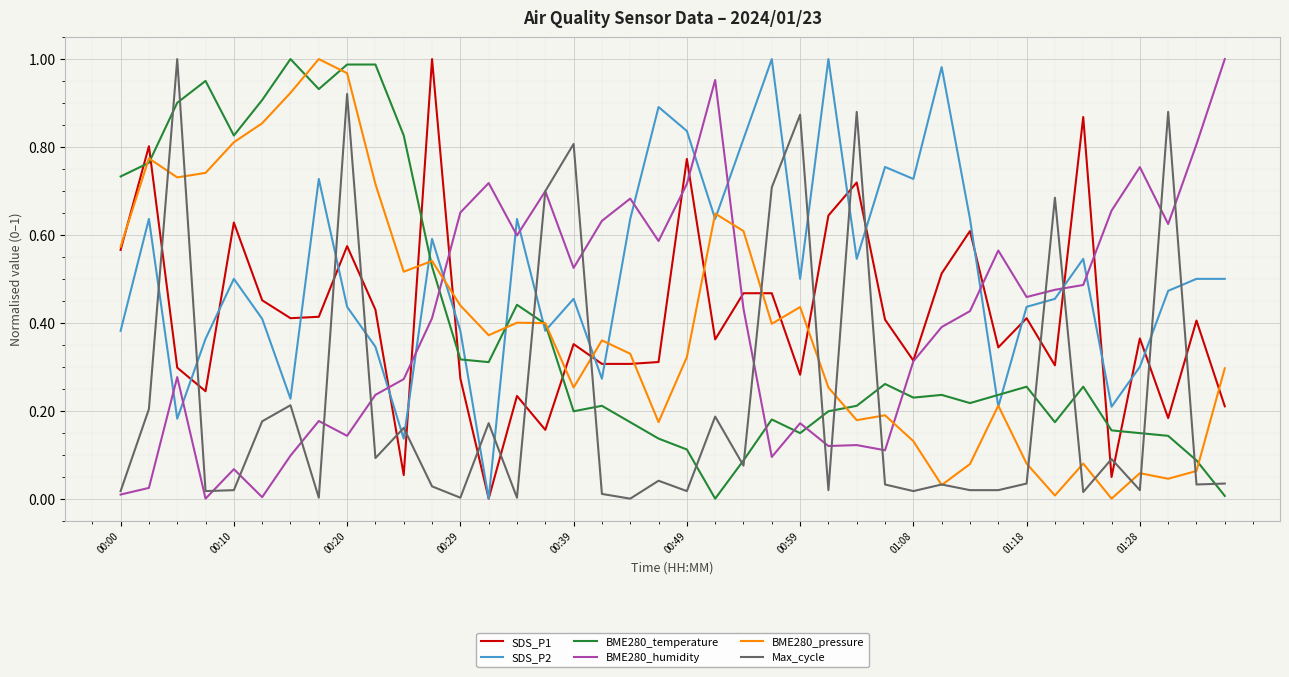

True or false: BME280_temperature and SDS_P2 cross at least once.

True